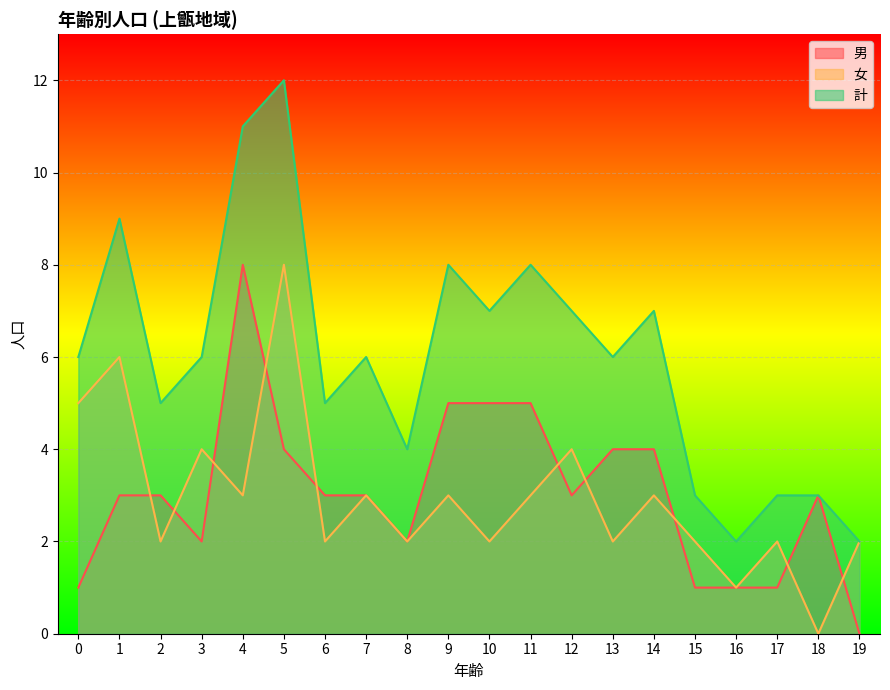

Is it true that 計 equals 6 at 13?

True